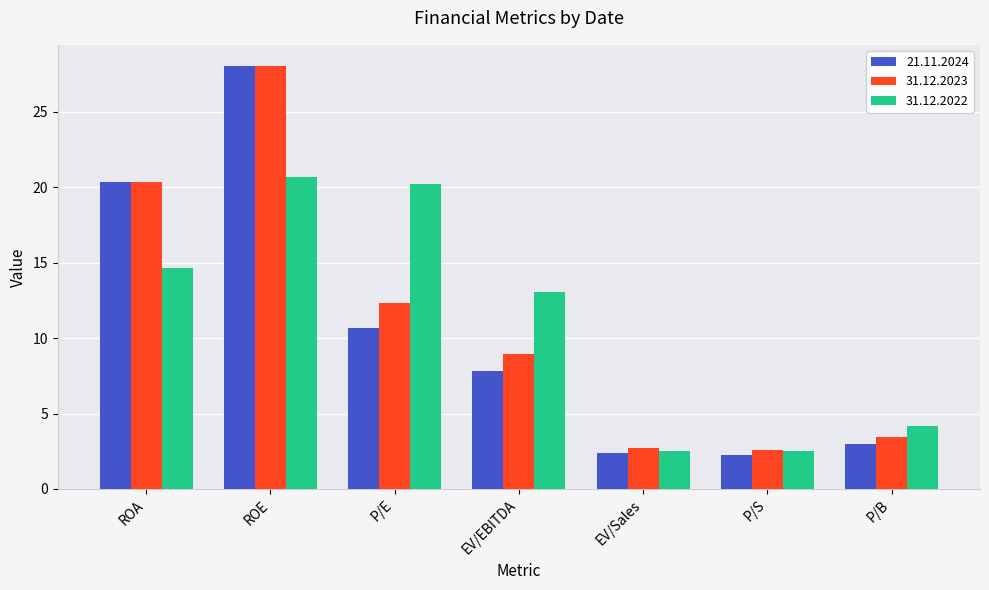

What is the sum of the 31.12.2022 values at P/B and ROE?

24.9